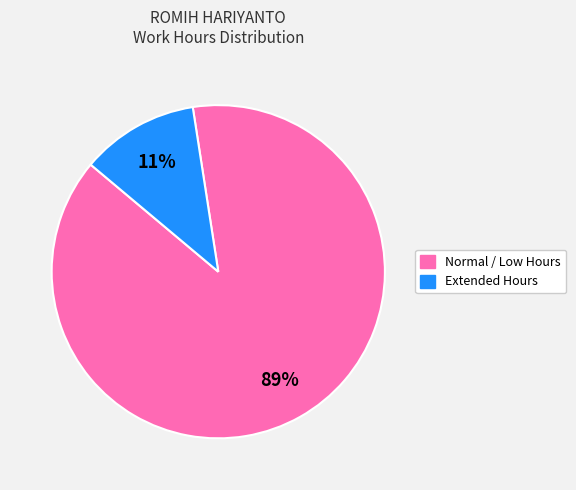

How many slices are in this pie chart?

2